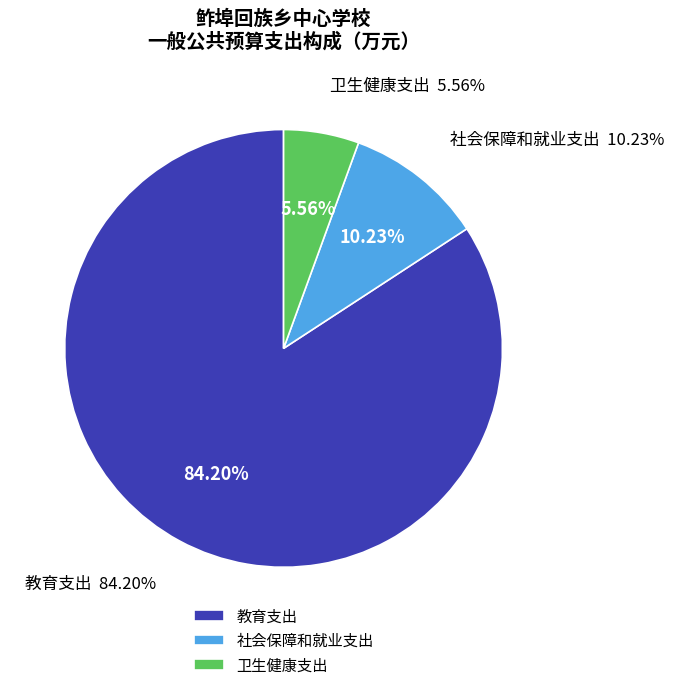

Approximately how many times larger is the value at 社会保障和就业支出 compared to 卫生健康支出?

1.8